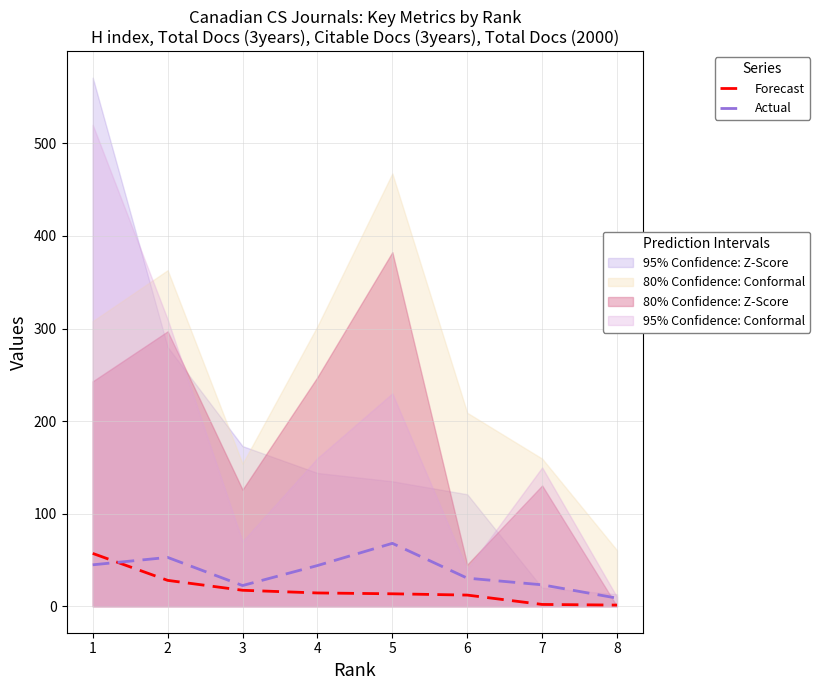

At which label does Actual reach its minimum?

8